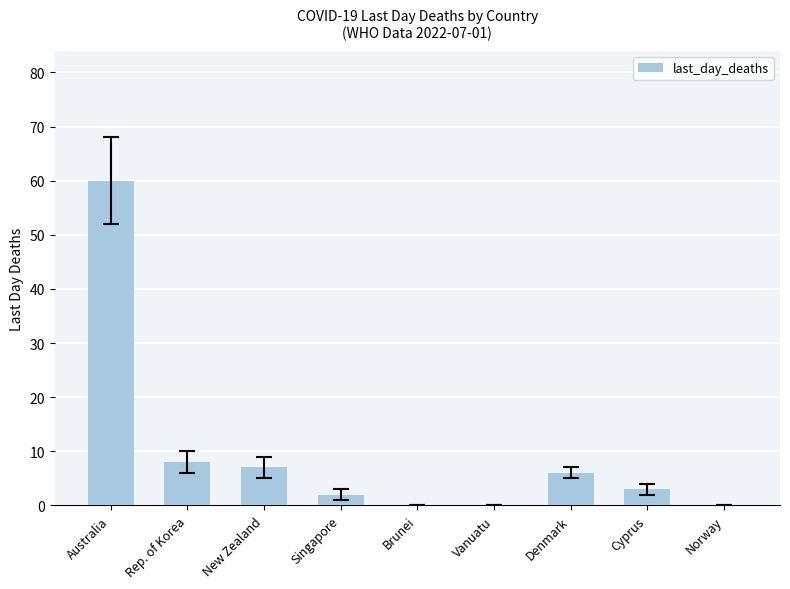

What is the ratio of the value at Cyprus to the value at Australia?

0.1